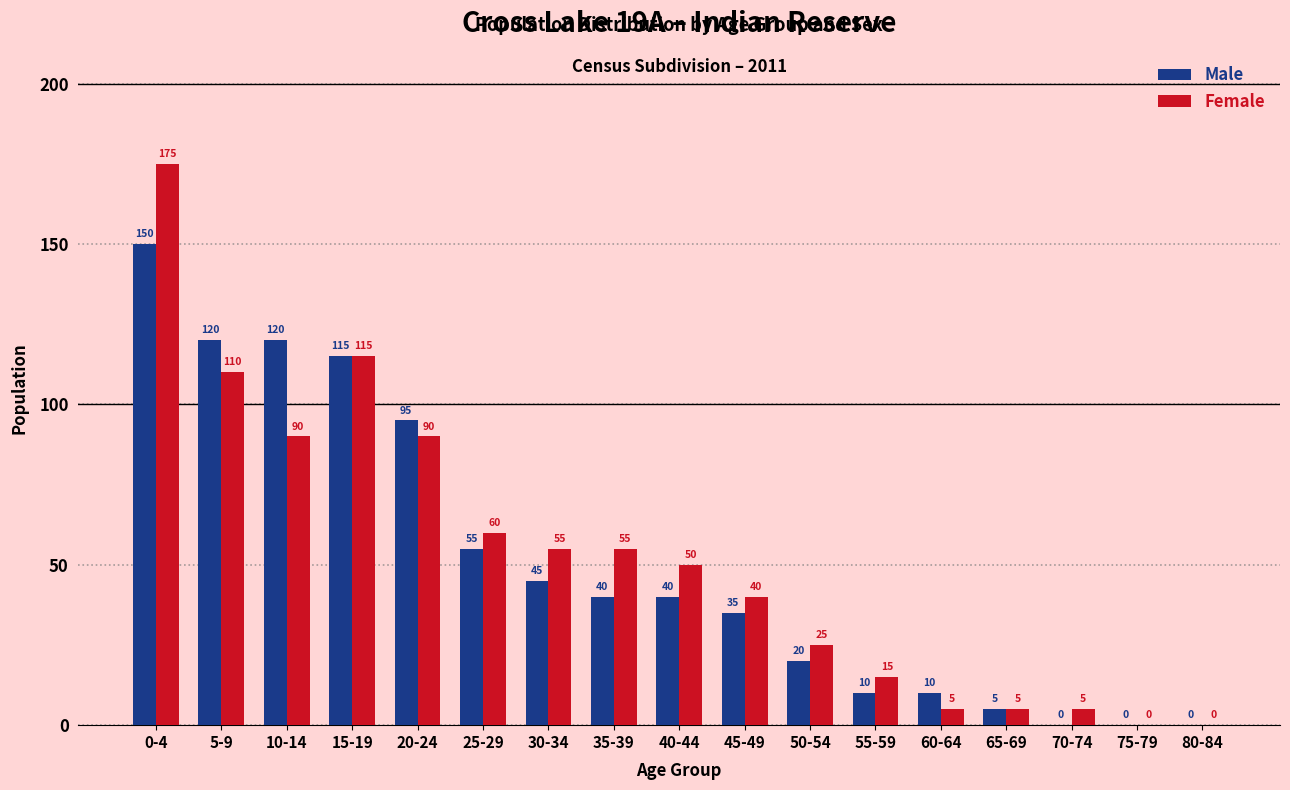

At which label does Female first exceed 50?

0-4